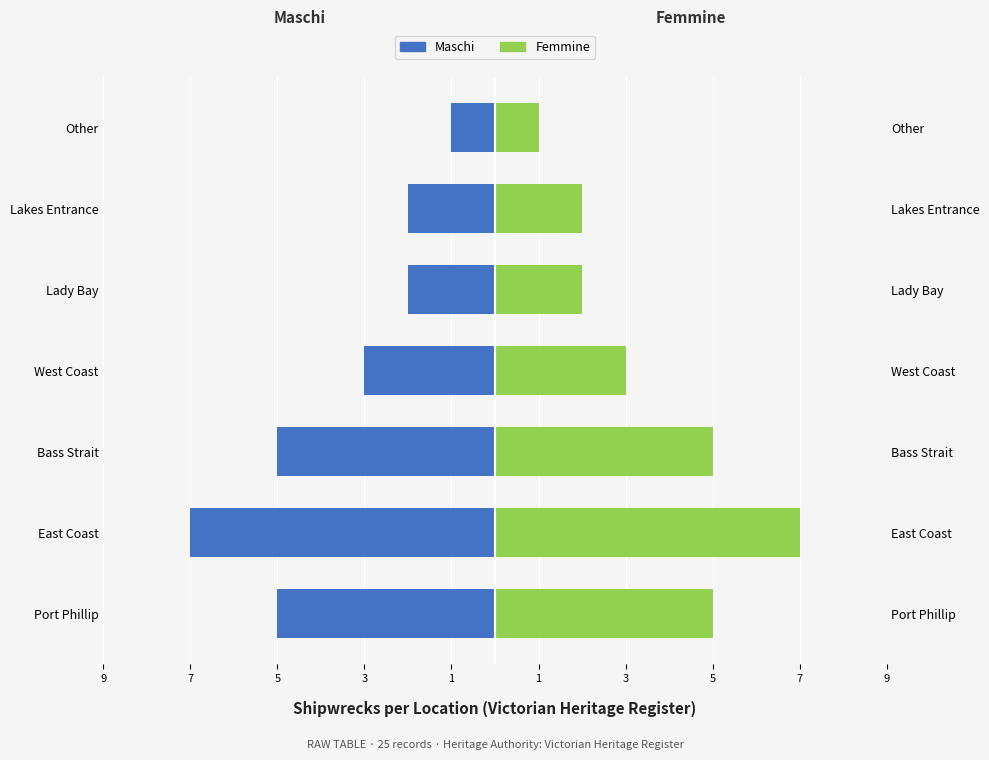

How many bars are there in total?

14